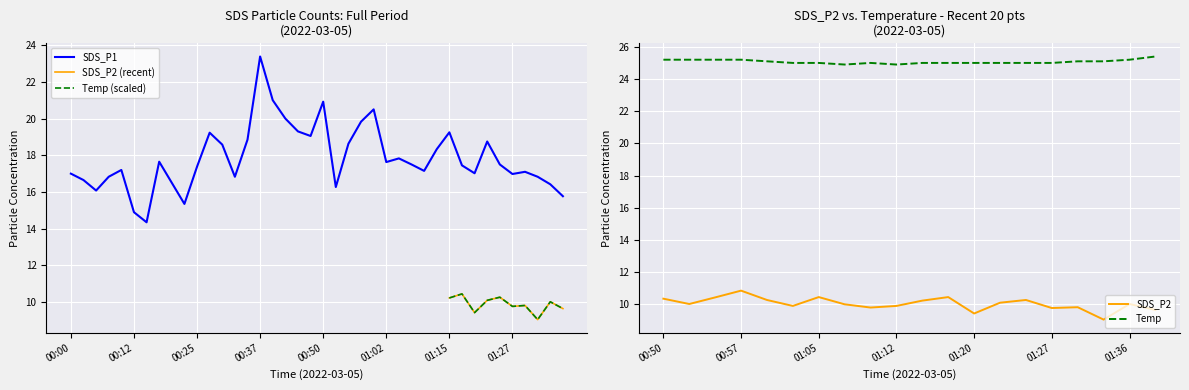

True or false: SDS_P2 and Temp intersect in this chart.

False